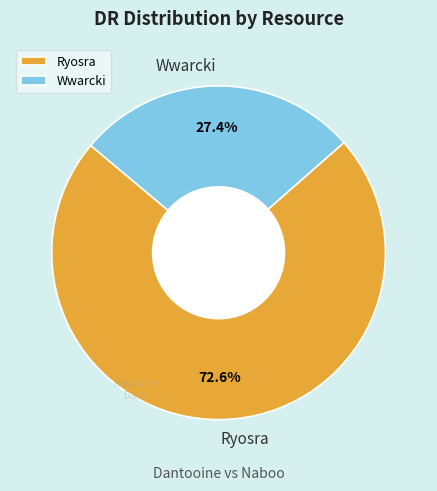

Combined, what portion of the pie is Ryosra and Wwarcki?

100.0%